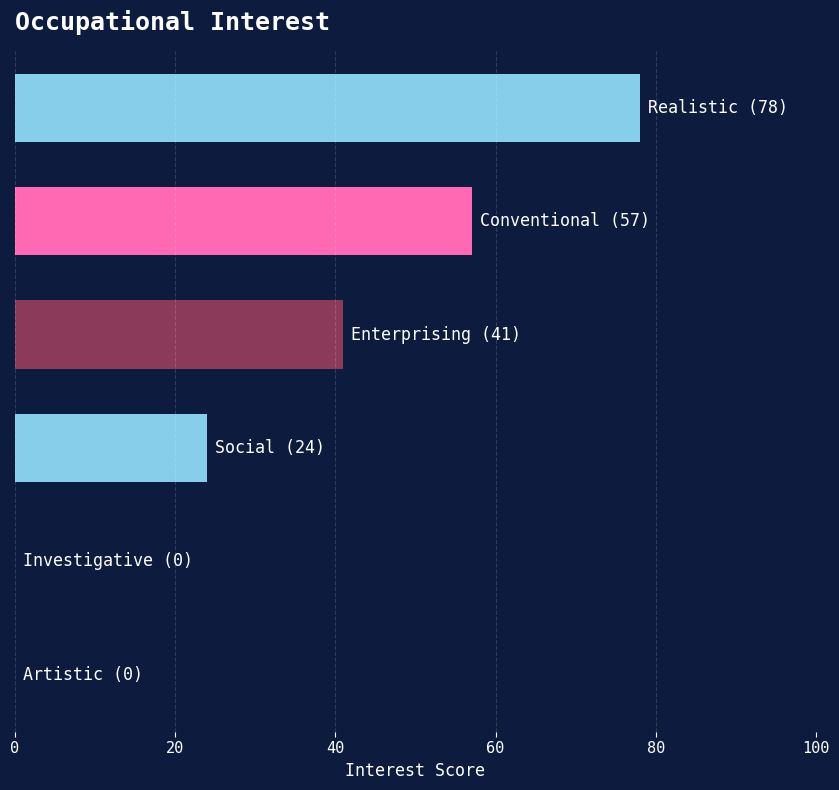

What is the sum of all values?

200